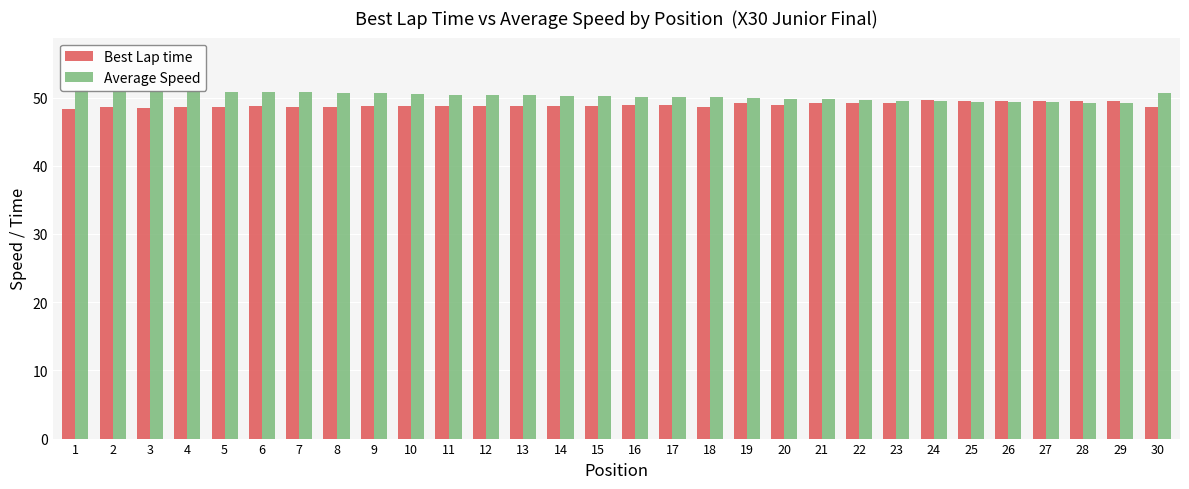

Reading left to right, list all the values displayed in this chart.

Best Lap time: 48.3	48.7	48.5	48.5	48.7	48.7	48.6	48.7	48.8	48.7	48.7	48.7	48.8	48.8	48.8	48.8	48.9	48.6	49.1	48.9	49.2	49.2	49.3	49.6	49.5	49.5	49.5	49.5	49.5	48.6
Average Speed: 51.1	51.0	50.9	50.9	50.8	50.8	50.8	50.7	50.6	50.5	50.4	50.4	50.3	50.3	50.3	50.1	50.1	50.1	50.0	49.9	49.7	49.7	49.6	49.5	49.4	49.4	49.3	49.3	49.2	50.7